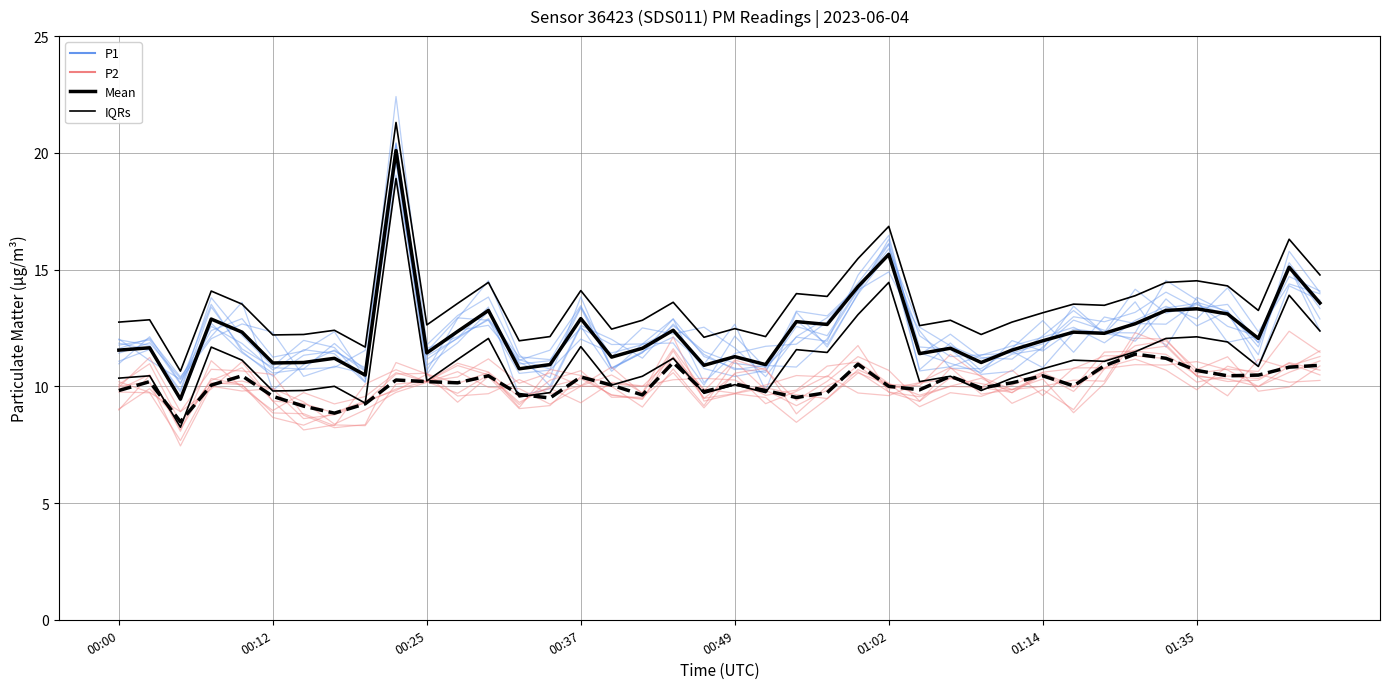

What is the total value across all series at 01:02?

68.3